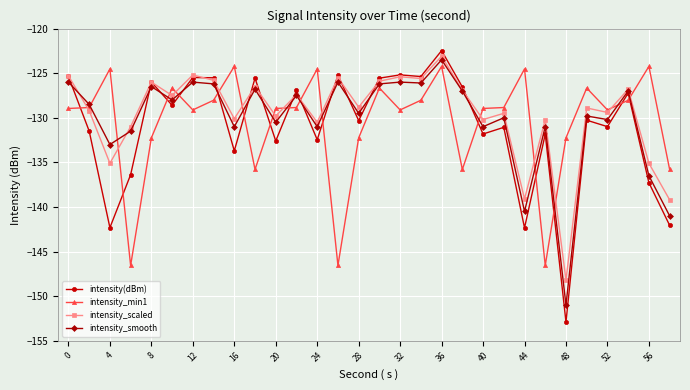

What is the value of the intensity_scaled point at the 9th from the left?

-130.1